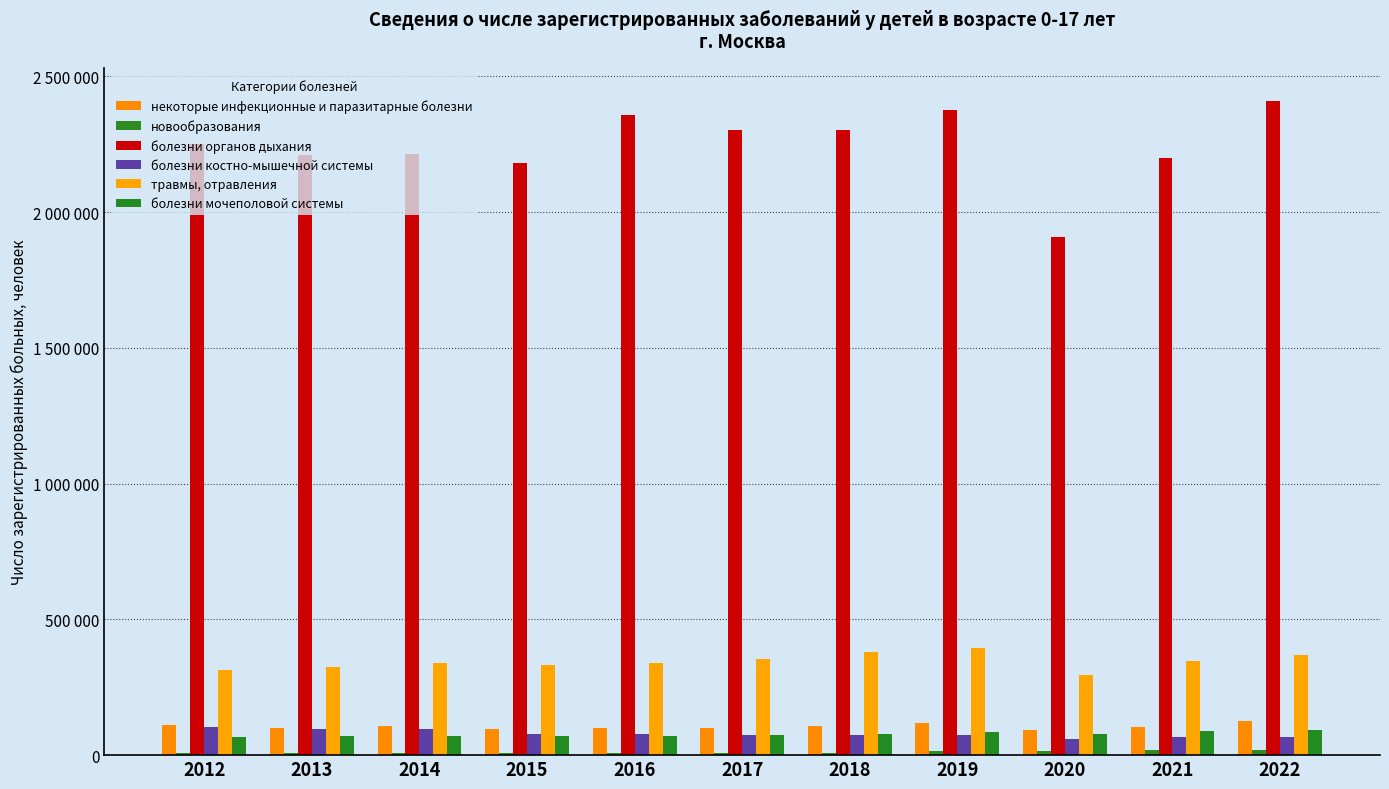

Which series has the largest range (max minus min)?

болезни органов дыхания